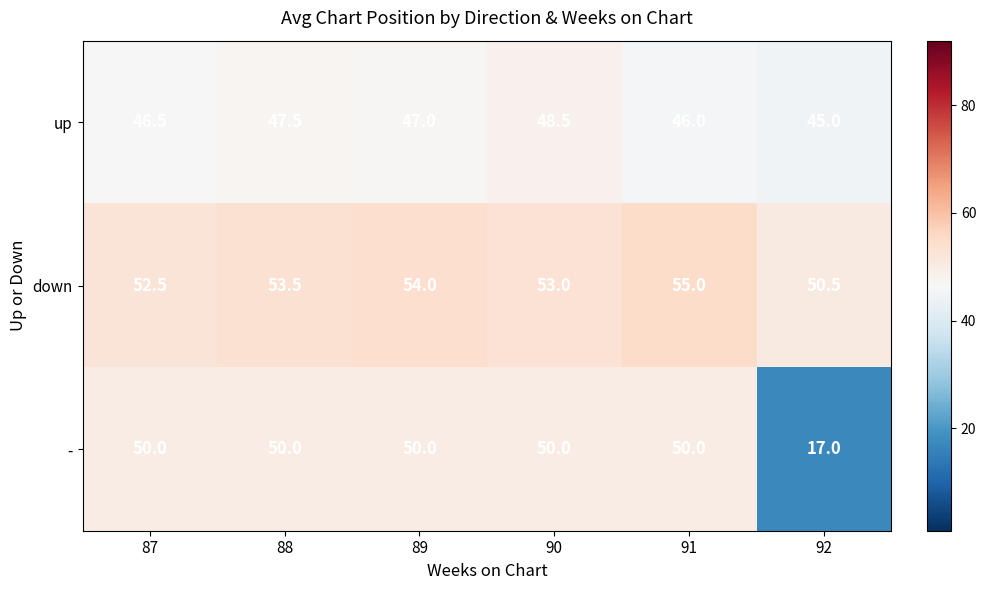

At which category is the sum across all series the highest?

90